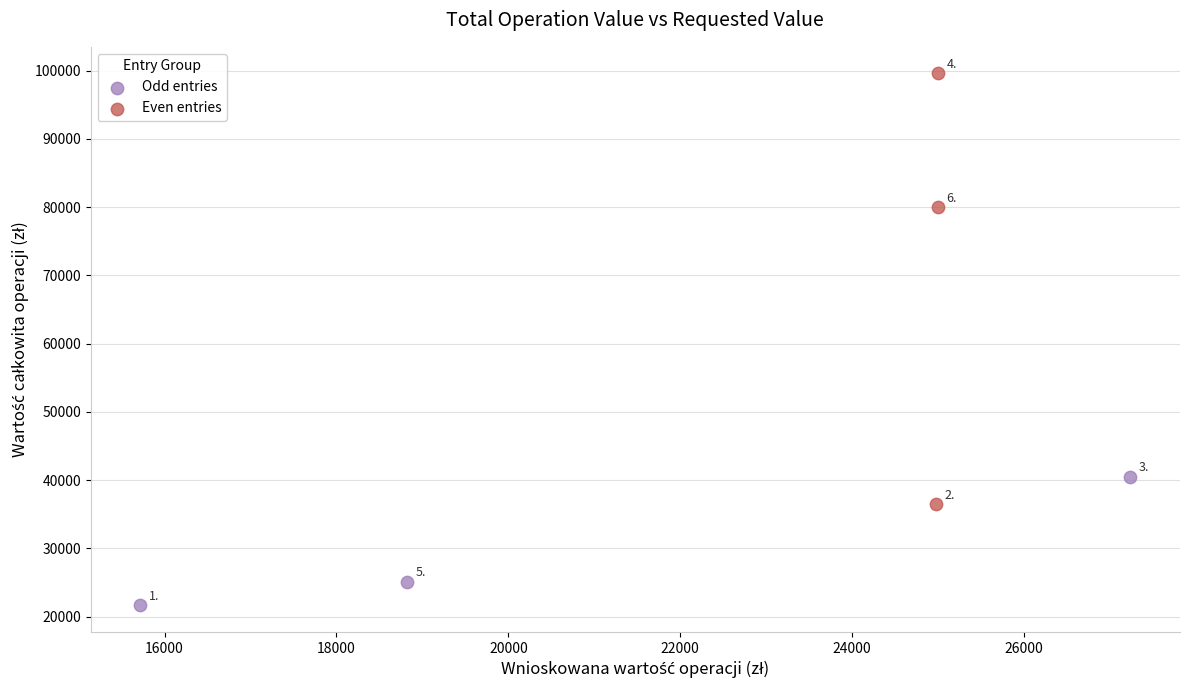

What are all the series names shown in the legend?

Odd entries, Even entries